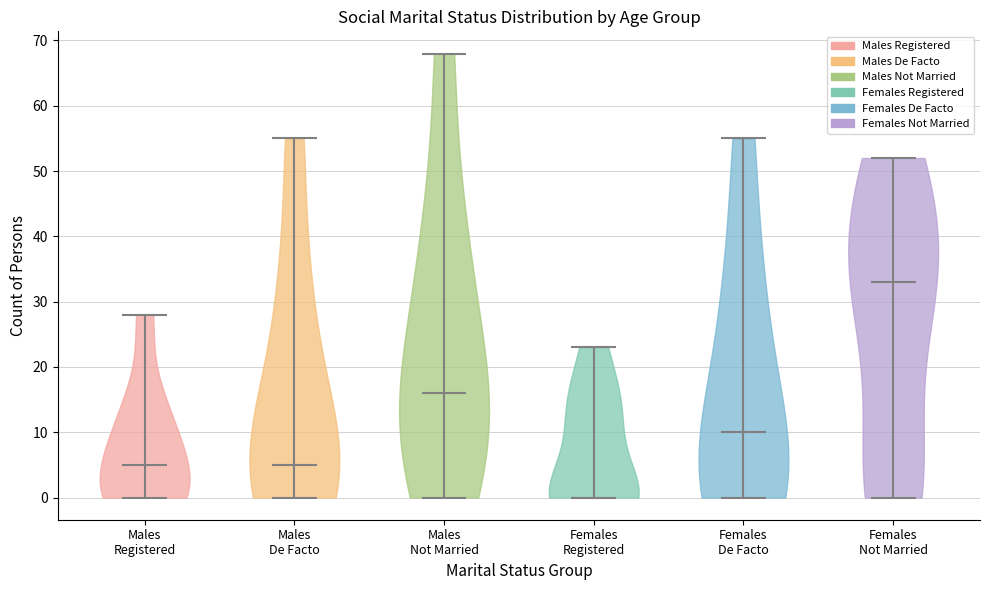

Reading left to right, read every violin against the y-axis: where its median line is, and the lowest and highest points it reaches. The values are not printed on the chart, so give them approximately, as read against the axis.

Males Registered: median line 5, lowest point 0, highest point 28
Males De Facto: median line 5, lowest point 0, highest point 55
Males Not Married: median line 16, lowest point 0, highest point 68
Females Registered: median line 0, lowest point 0, highest point 23
Females De Facto: median line 10, lowest point 0, highest point 55
Females Not Married: median line 33, lowest point 0, highest point 52